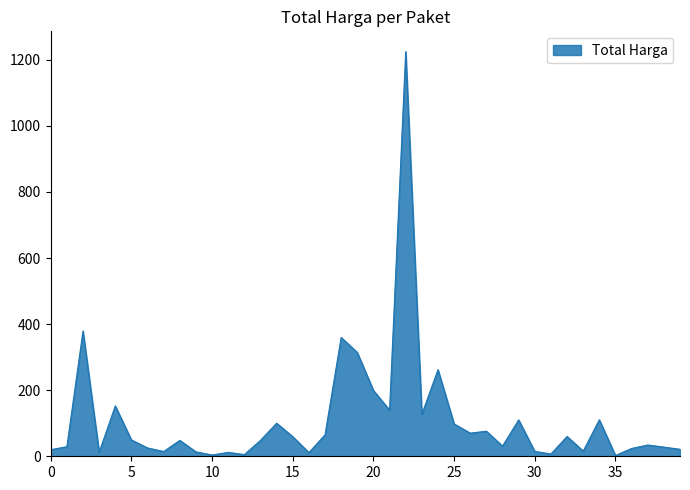

Count the number of categories in the chart.

40